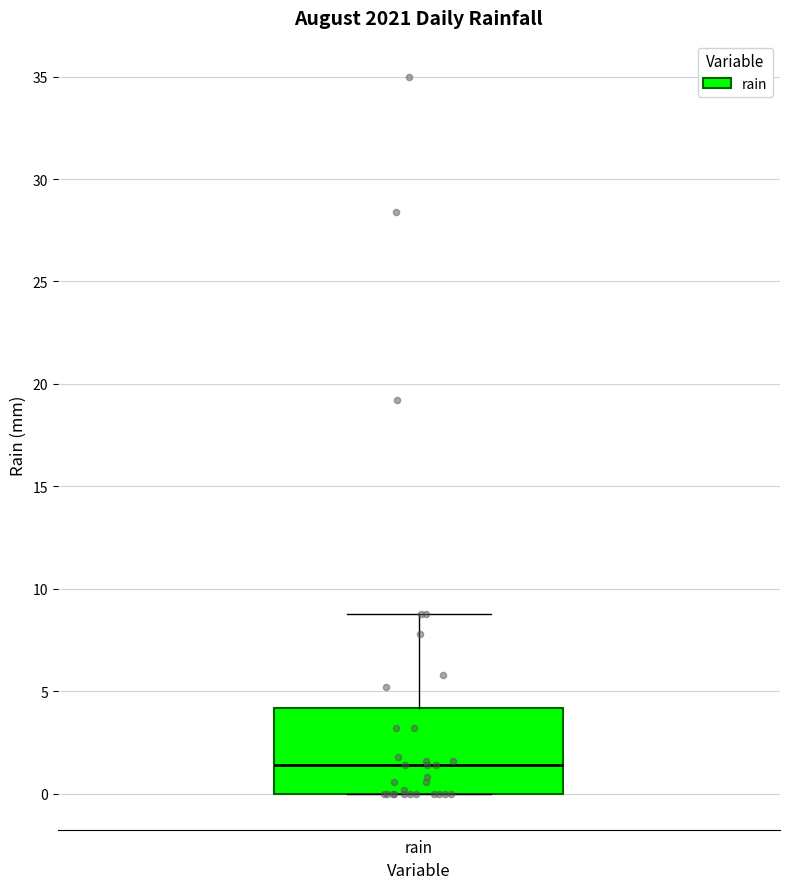

Read this box plot against the y-axis: the position of the median line, the range covered by the box, and the ends of both whiskers. The values are not printed on the chart, so give them approximately, as read against the axis.

median 1.5, box 0.0 to 4.0, whiskers 0.0 to 9.0